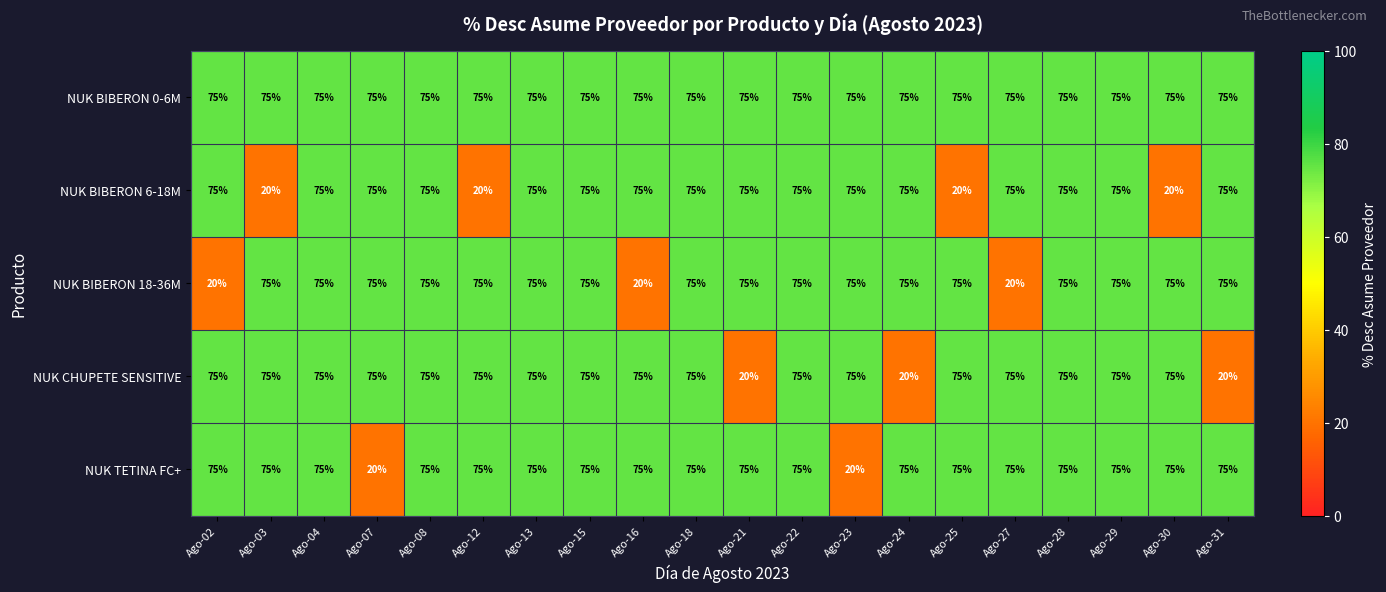

What is the approximate value of NUK BIBERON 6-18M at Ago-23?

75